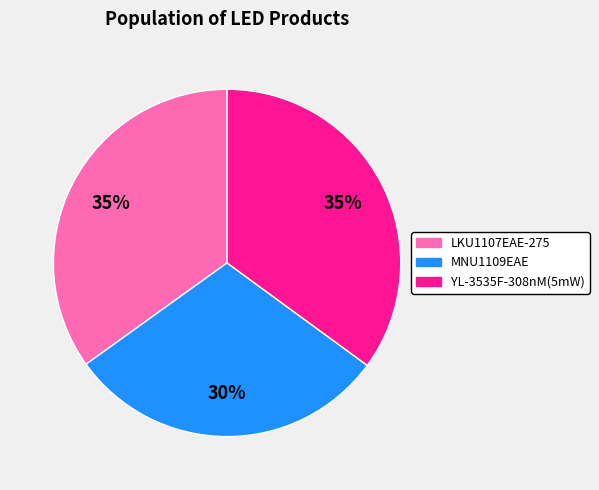

What is the smallest slice in the pie chart?

MNU1109EAE